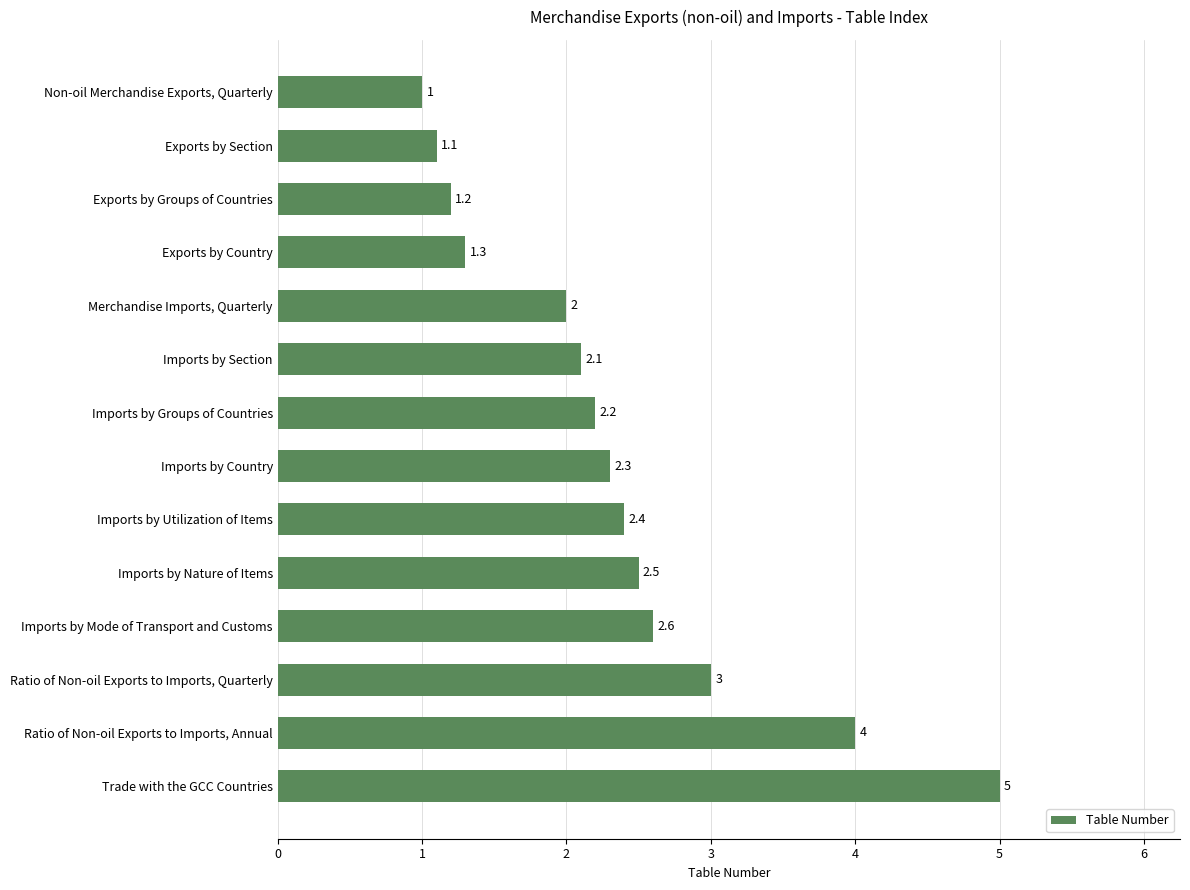

Rank the categories by value from highest to lowest.

Trade with the GCC Countries, Ratio of Non-oil Exports to Imports, Annual, Ratio of Non-oil Exports to Imports, Quarterly, Imports by Mode of Transport and Customs, Imports by Nature of Items, Imports by Utilization of Items, Imports by Country, Imports by Groups of Countries, Imports by Section, Merchandise Imports, Quarterly, Exports by Country, Exports by Groups of Countries, Exports by Section, Non-oil Merchandise Exports, Quarterly